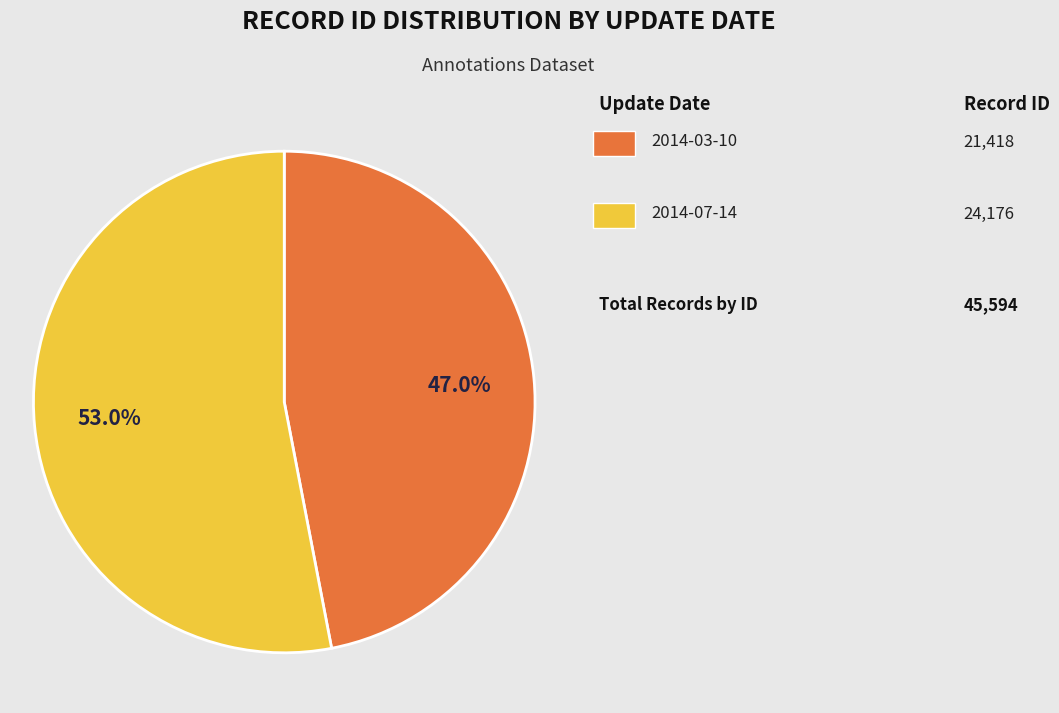

How many slices are in this pie chart?

2